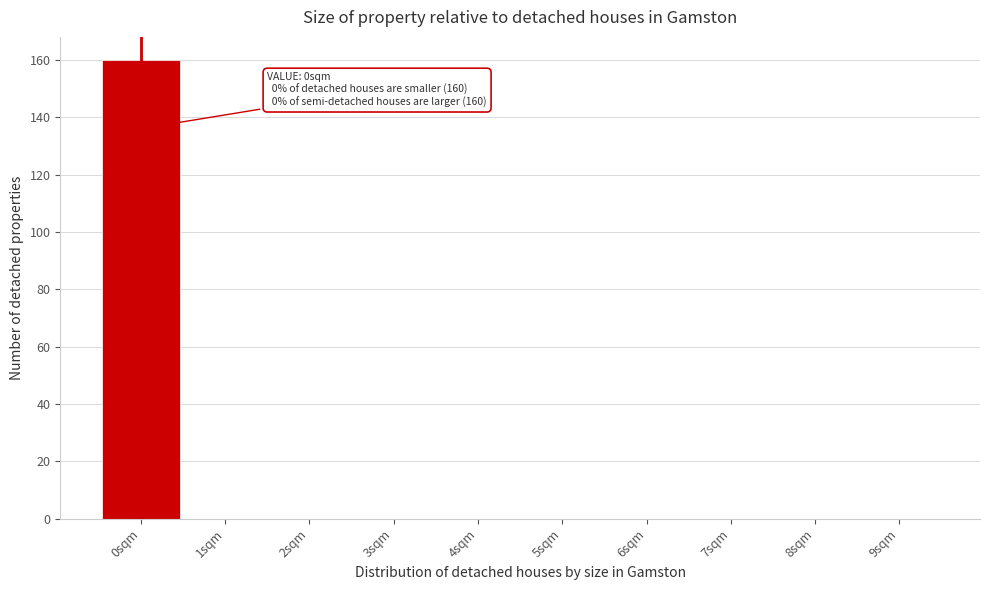

Which range on the x-axis has the tallest bar?

-0.5 to 0.5